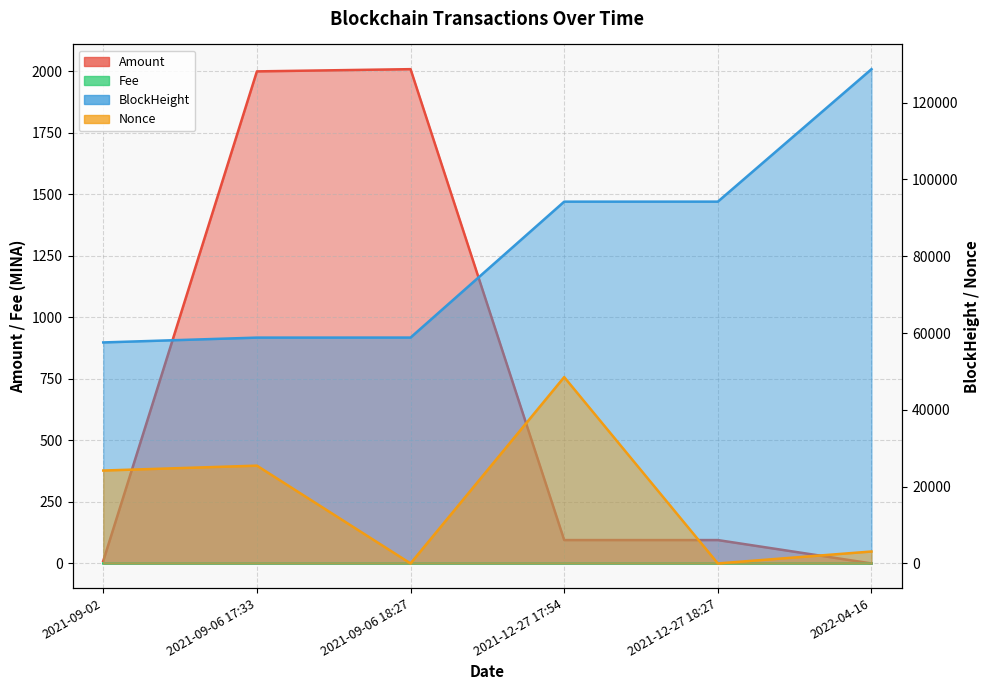

Reading left to right, transcribe all the data shown in this chart.

Amount: 2021-09-02=10.0	2021-09-06 17:33=2000.0	2021-09-06 18:27=2009.0	2021-12-27 17:54=95.0	2021-12-27 18:27=95.0	2022-04-16=0.0
Fee: 2021-09-02=0.0	2021-09-06 17:33=0.0	2021-09-06 18:27=0.0	2021-12-27 17:54=0.0	2021-12-27 18:27=0.0	2022-04-16=0.0
BlockHeight: 2021-09-02=57556.0	2021-09-06 17:33=58811.0	2021-09-06 18:27=58824.0	2021-12-27 17:54=94219.0	2021-12-27 18:27=94225.0	2022-04-16=128725.0
Nonce: 2021-09-02=24195.0	2021-09-06 17:33=25466.0	2021-09-06 18:27=0.0	2021-12-27 17:54=48529.0	2021-12-27 18:27=1.0	2022-04-16=3109.0